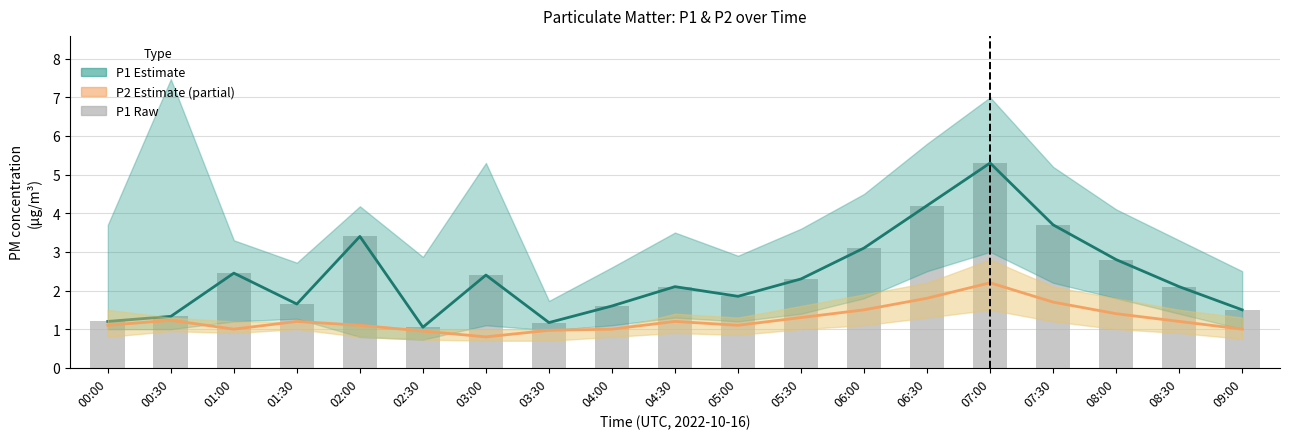

Reading left to right, transcribe all the data shown in this chart.

P1 estimate: 1.2	1.3	2.5	1.6	3.4	1.1	2.4	1.2	1.6	2.1	1.9	2.3	3.1	4.2	5.3	3.7	2.8	2.1	1.5
P2 estimate: 1.1	1.2	1.0	1.2	1.1	0.9	0.8	1.0	1.0	1.2	1.1	1.3	1.5	1.8	2.2	1.7	1.4	1.2	1.0
P1 raw: 1.2	1.3	2.5	1.6	3.4	1.1	2.4	1.2	1.6	2.1	1.9	2.3	3.1	4.2	5.3	3.7	2.8	2.1	1.5